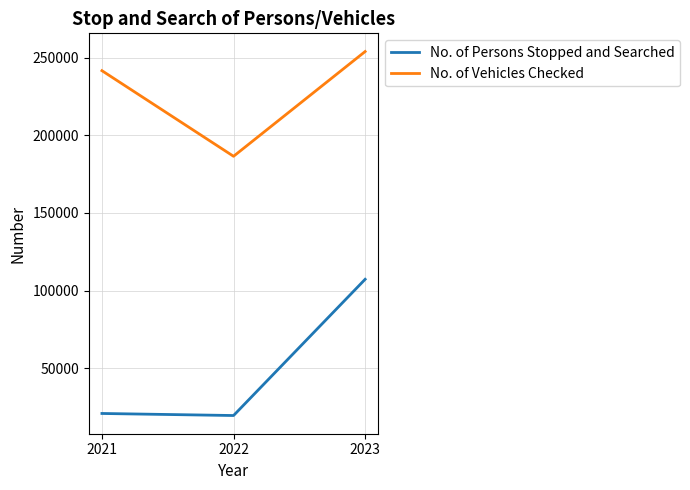

Which series has the largest range (max minus min)?

No. of Persons Stopped and Searched